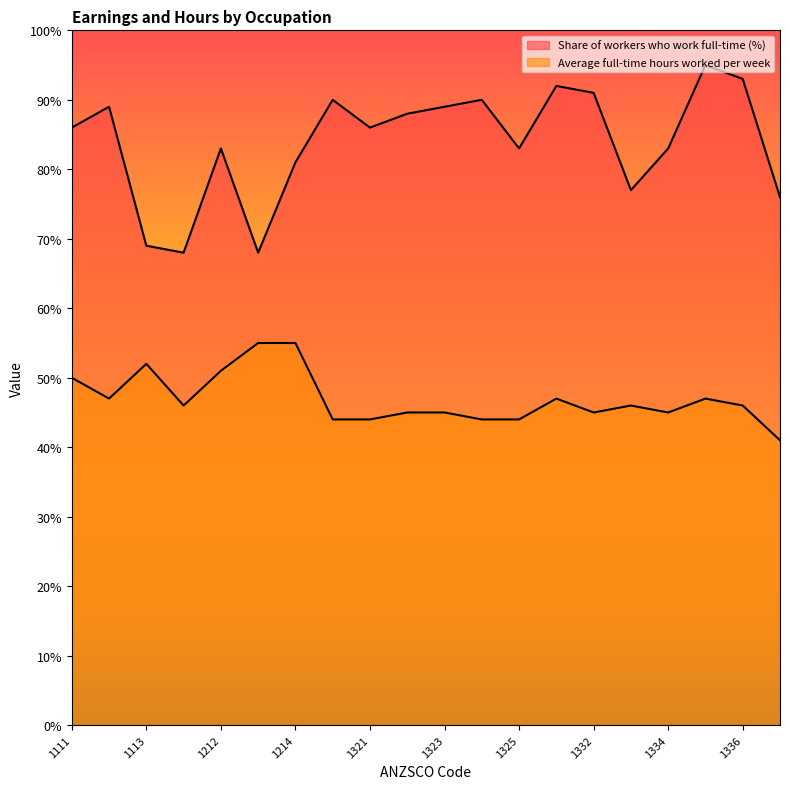

Between 1213 and 1322, which series saw the biggest shift?

Share of workers who work full-time (%)